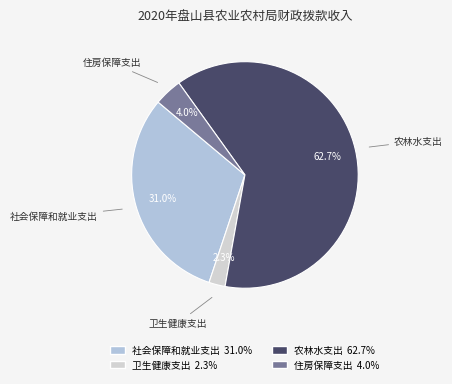

Count the number of slices in the pie.

4